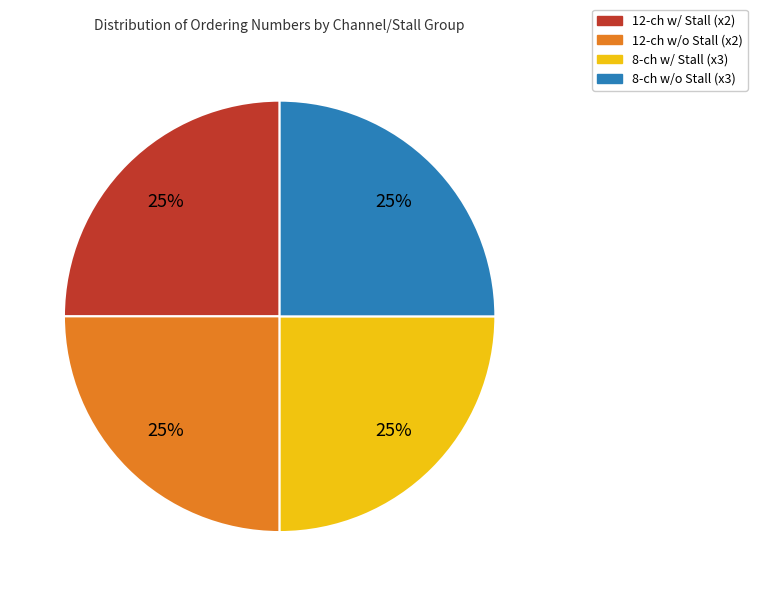

Is there a majority slice in this chart?

No